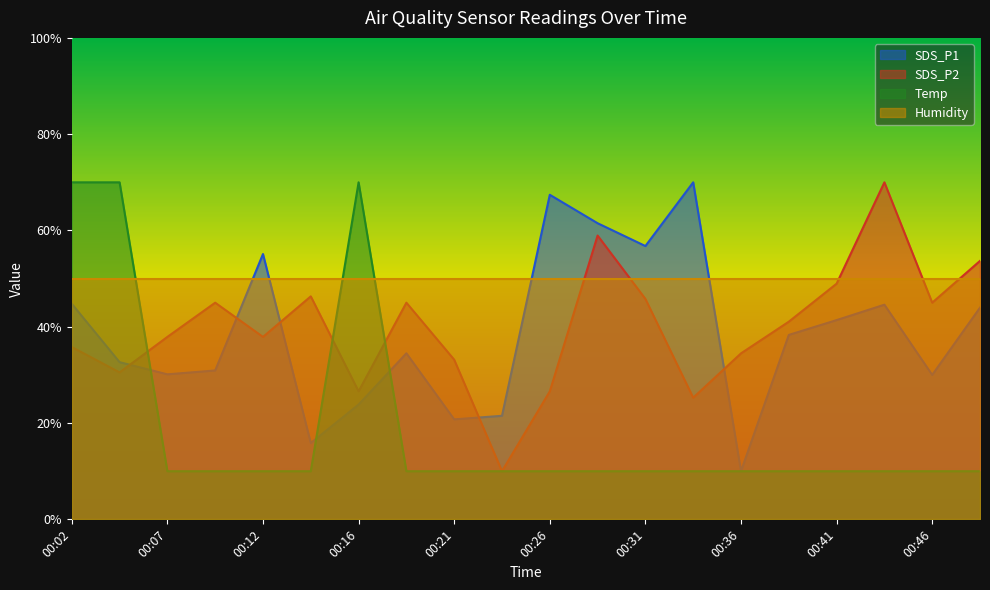

Which series ends up on top after the final intersection of SDS_P1 and SDS_P2?

SDS_P2